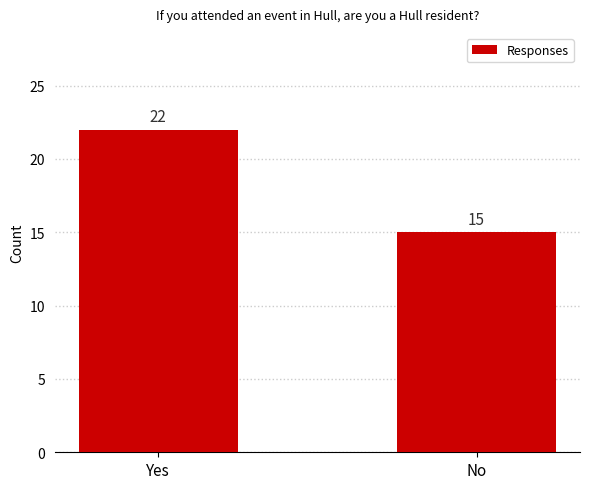

What position from the right is Yes?

2